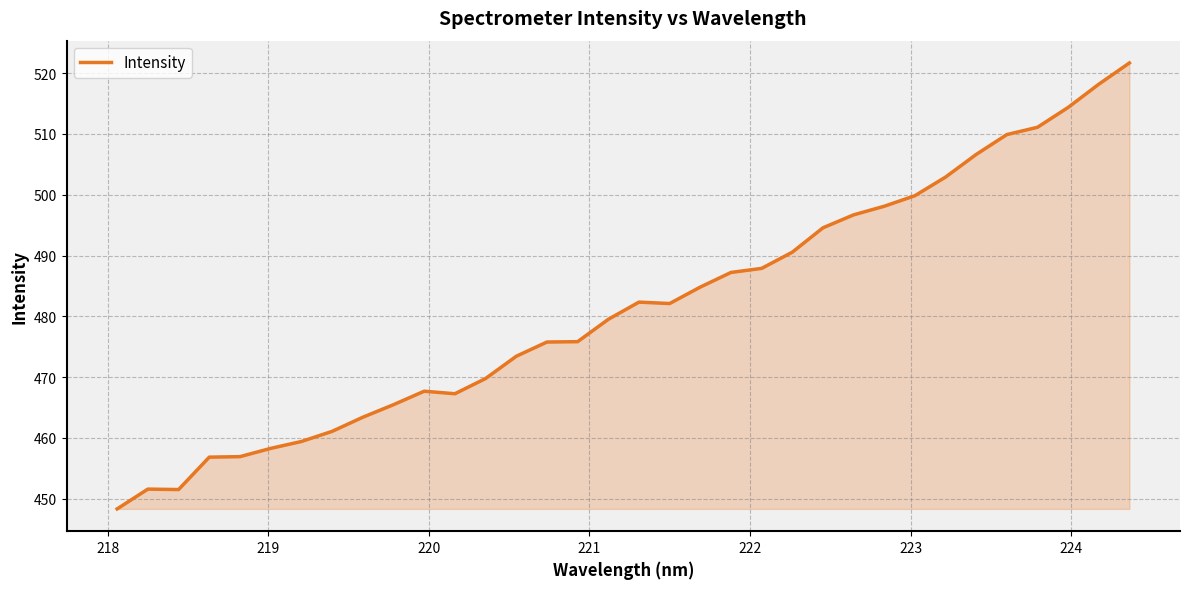

What is the difference between the maximum and minimum values?

73.4